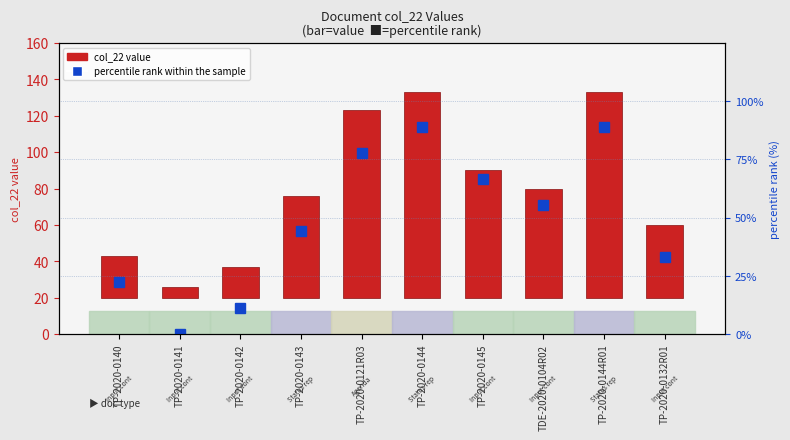

What is the label of the 2nd bar from the right?

TP-2020-0144R01